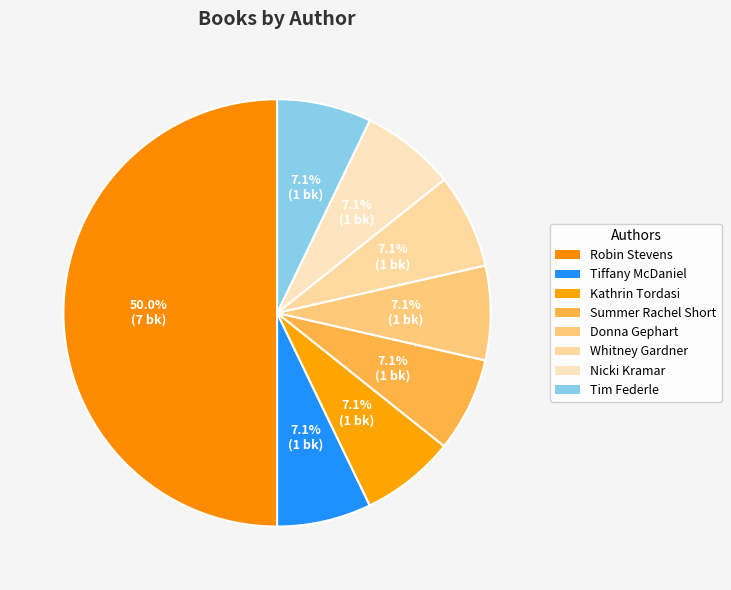

Which slice is the smallest?

Tiffany McDaniel